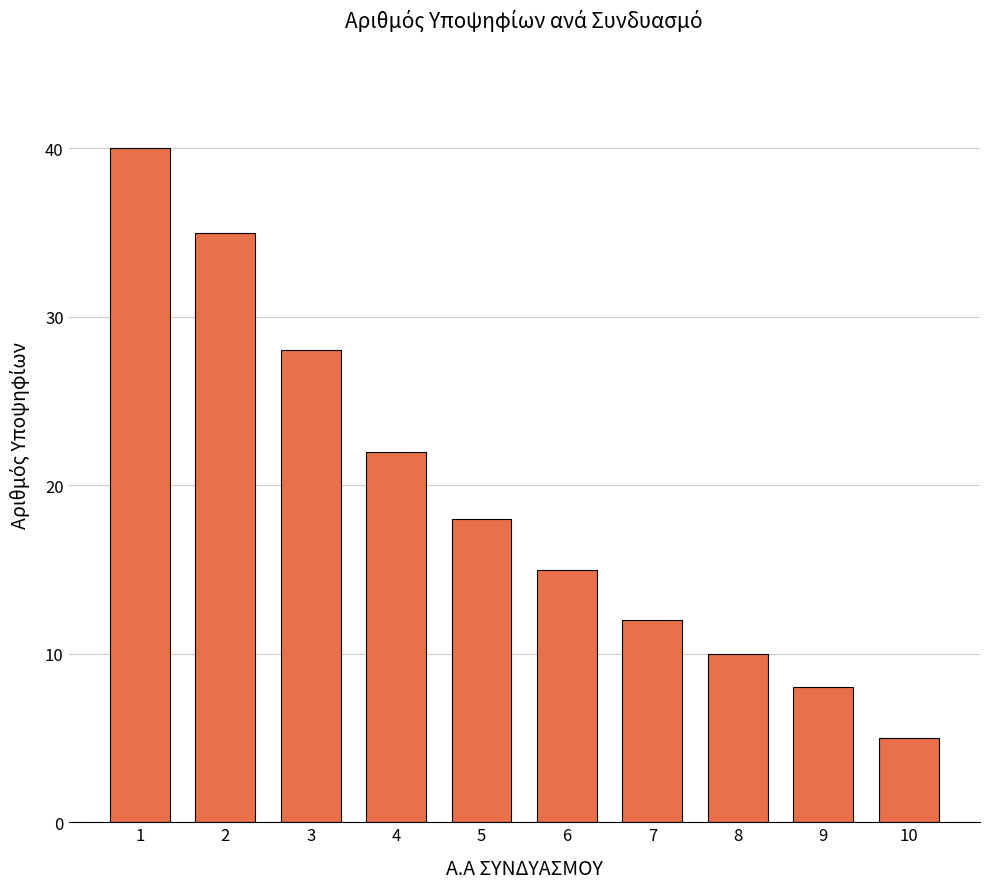

What is the difference between the values at 1 and 3?

12